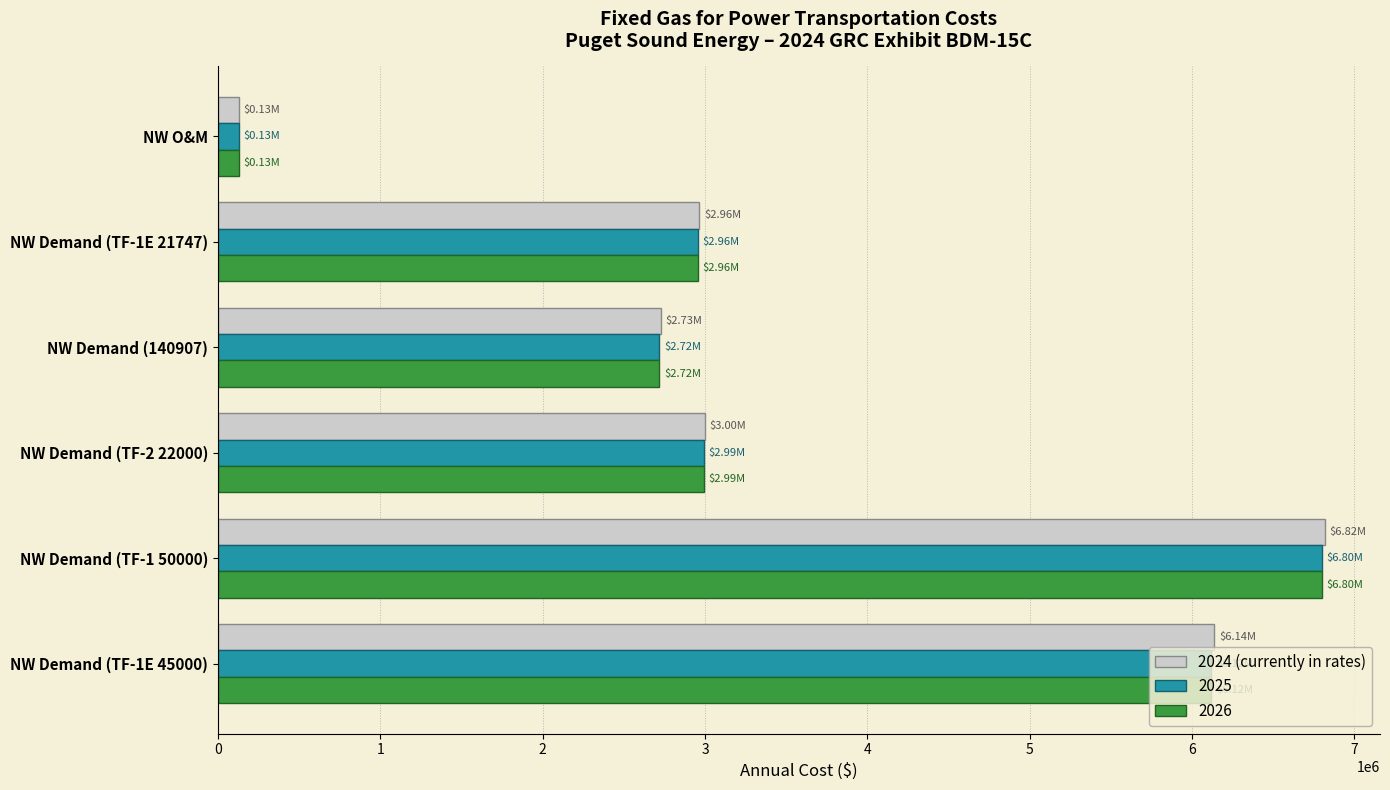

At which category is the sum across all series the highest?

NW Demand (TF-1 50000)